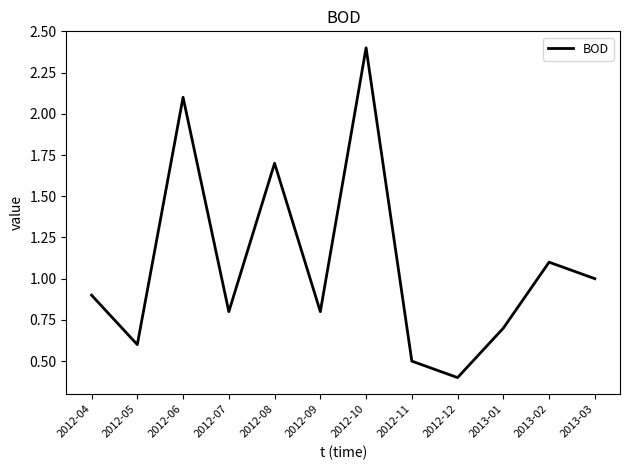

Reading left to right, list all the values displayed in this chart.

0.9	0.6	2.1	0.8	1.7	0.8	2.4	0.5	0.4	0.7	1.1	1.0